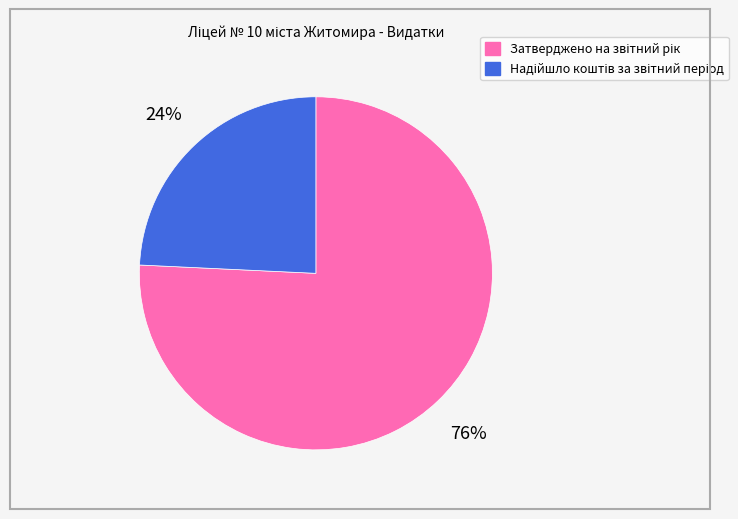

To the nearest percent, what is the average slice percentage?

50%